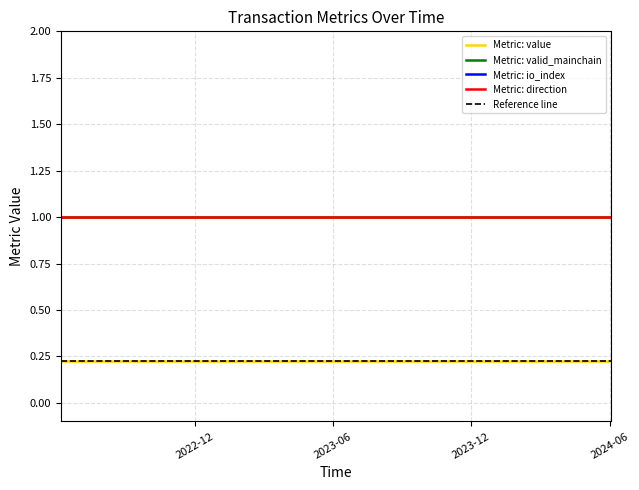

The io_index series shows 1.5 at 11. True or false?

False